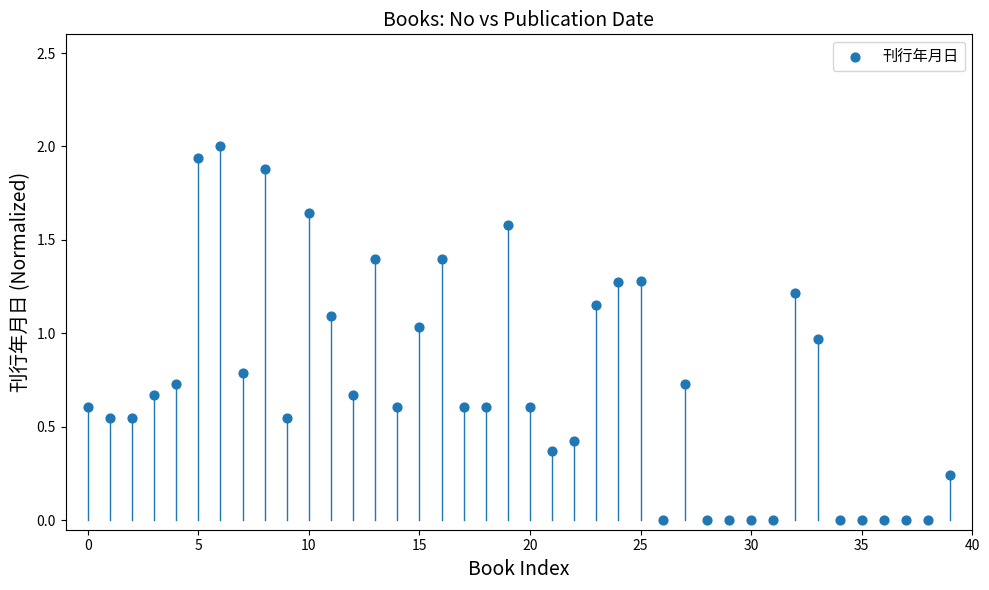

What is the range of Y values (max minus min)?

2.0